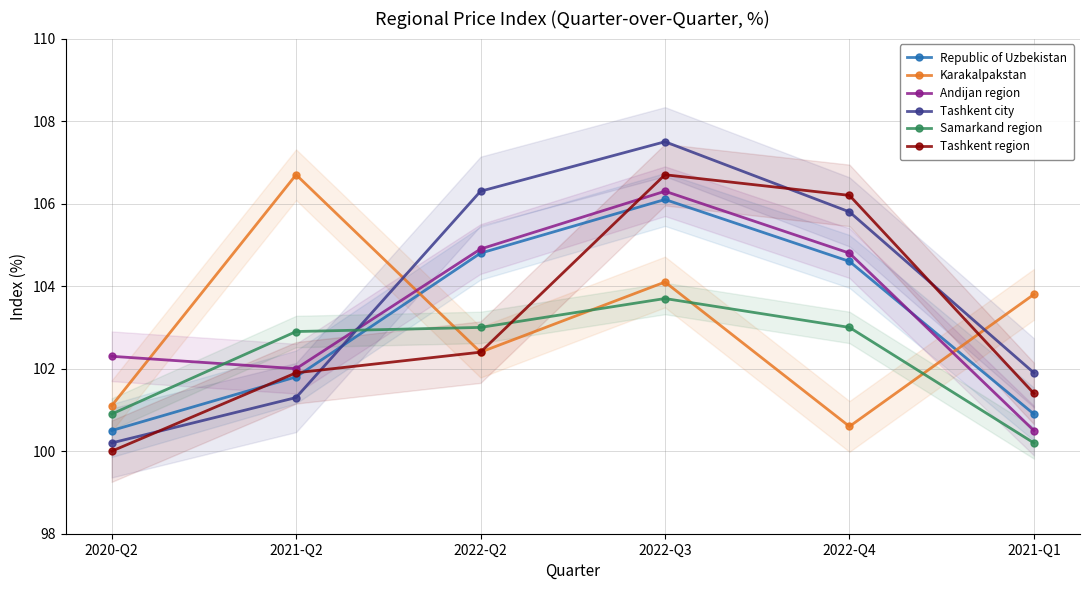

Does the chart display data point markers on the line(s)?

Yes